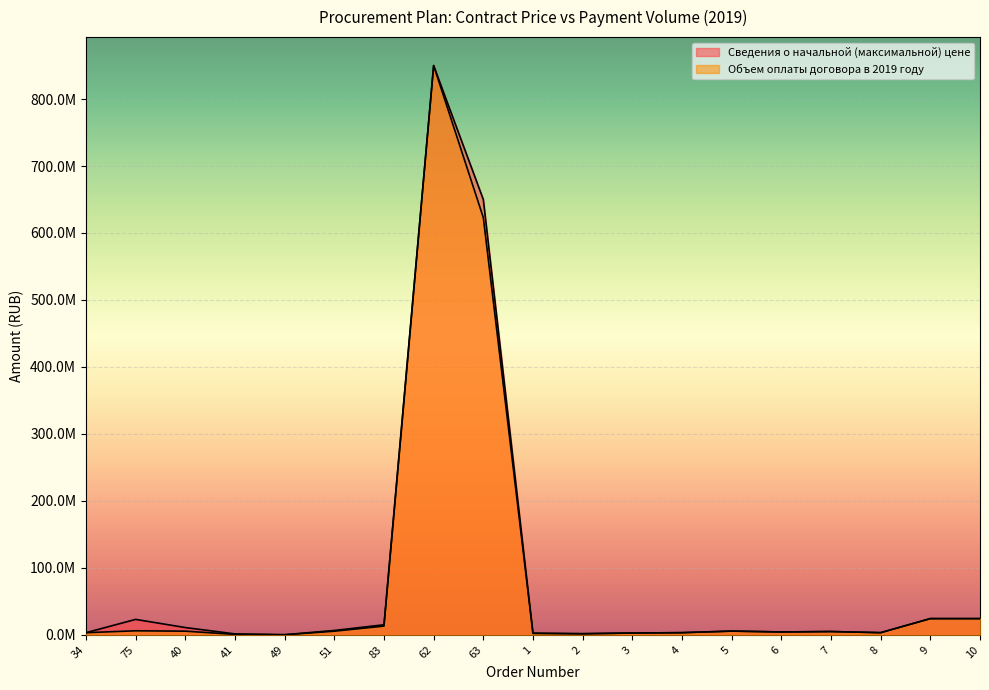

Rank the series by their average value, from lowest to highest.

Объем оплаты договора в 2019 году, Сведения о начальной (максимальной) цене